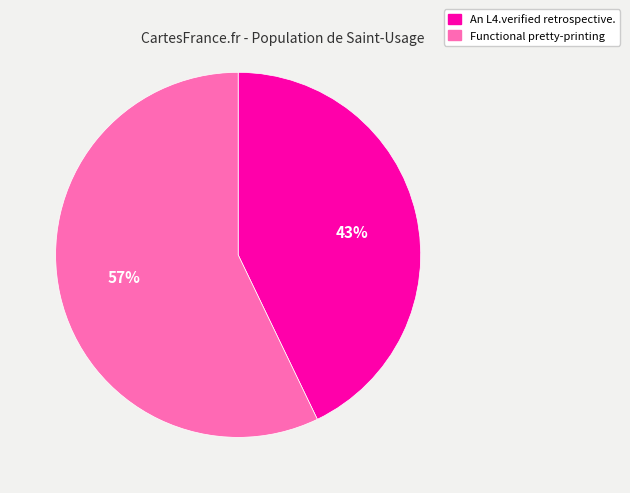

Does any single category account for the majority?

Yes